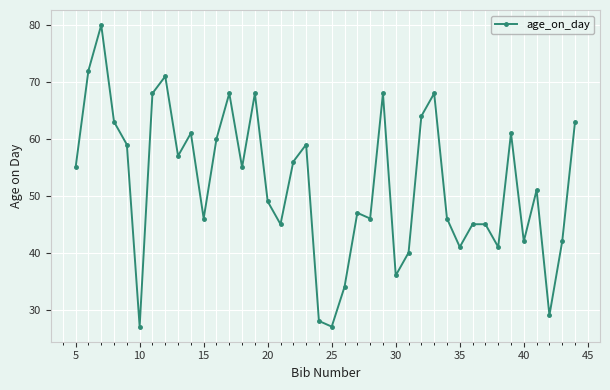

Is this an area chart (filled region under the line)?

No